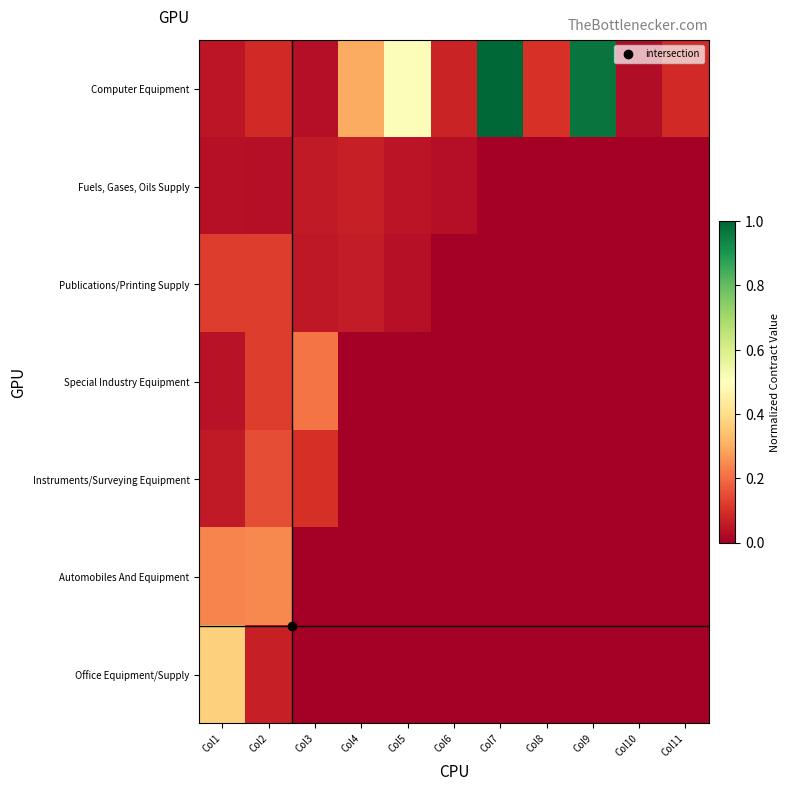

Which series changed the most between Col5 and Col10?

Computer Equipment